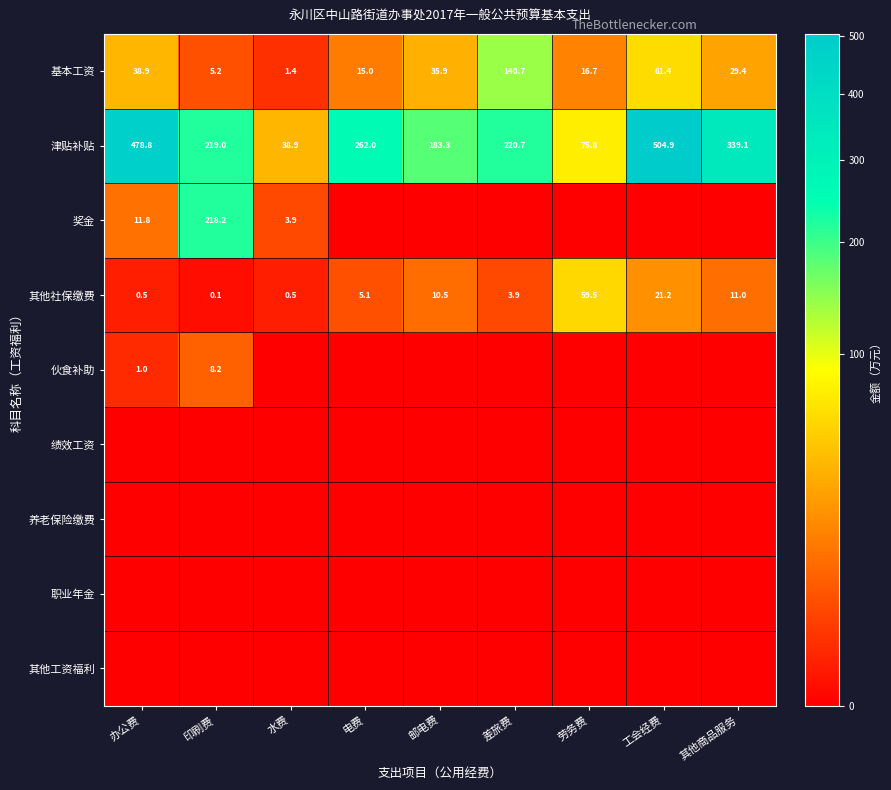

The value of 伙食补助 at 办公费 is 1.0. True or false?

True